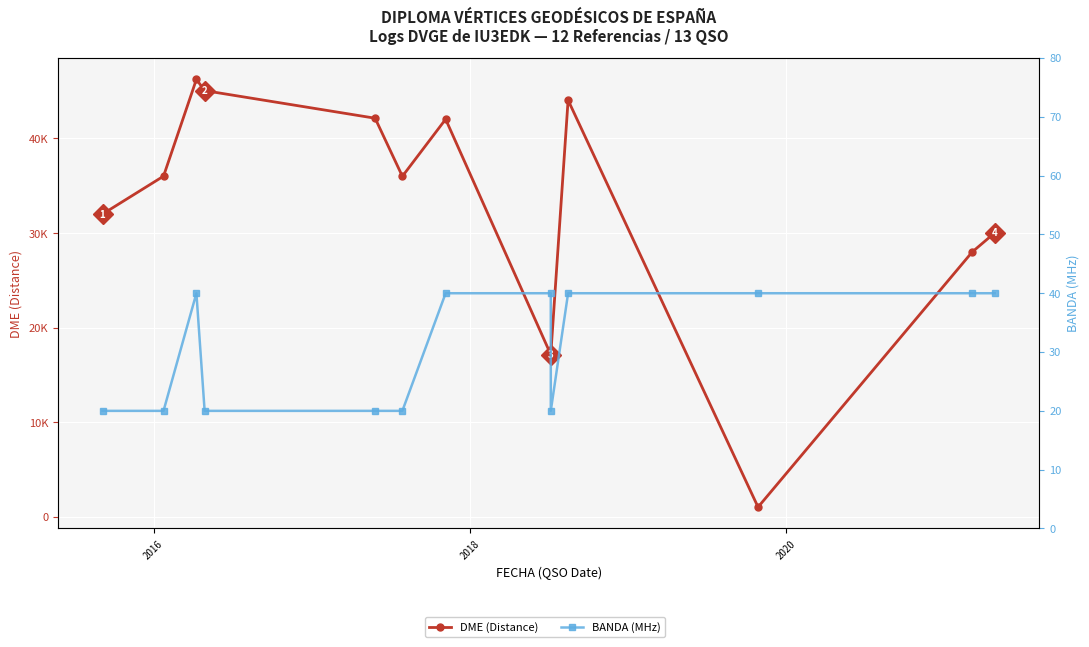

True or false: DME (Distance) and BANDA (MHz) cross at least once.

False